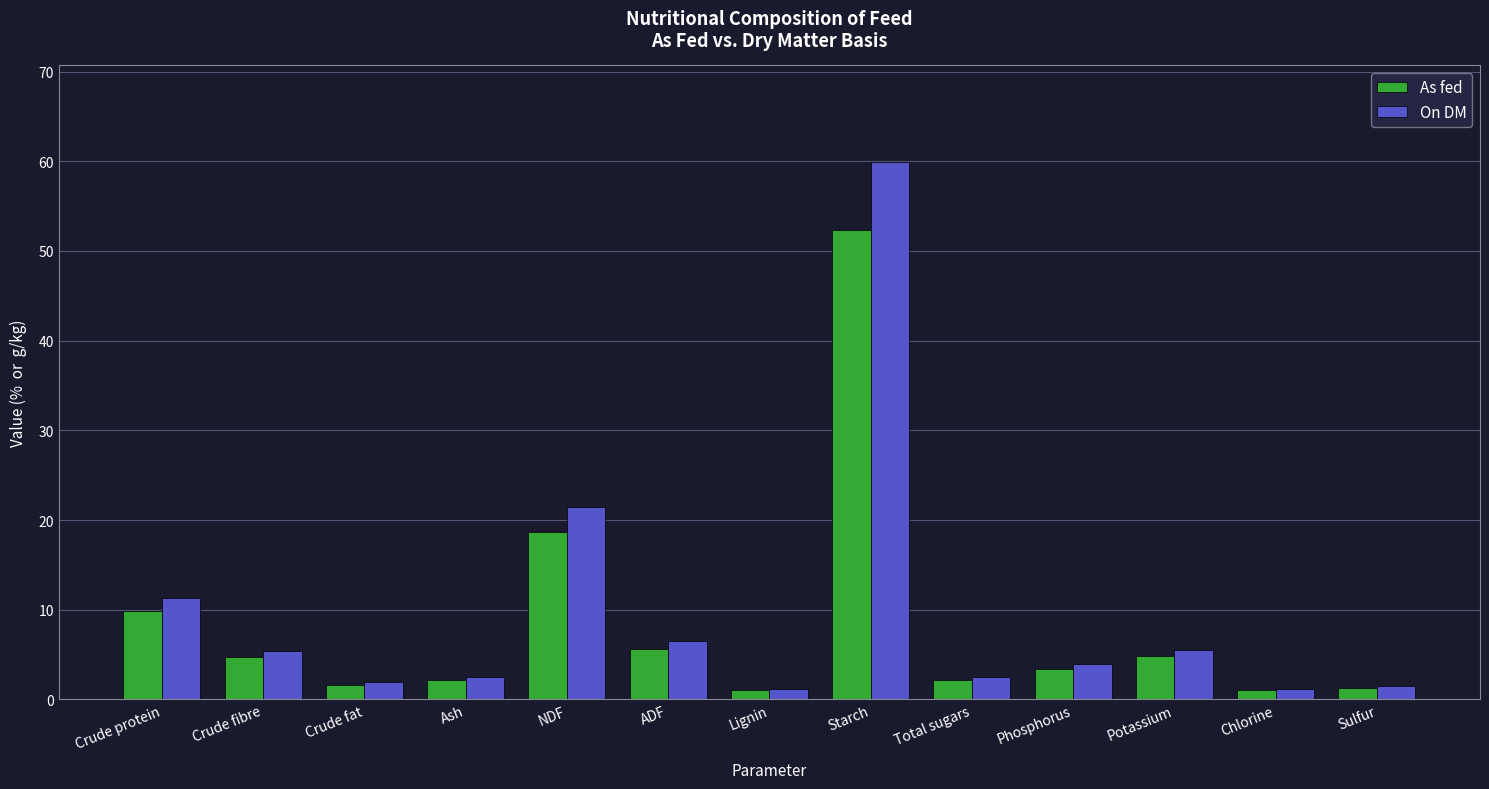

What is the lowest value of the On DM series?

1.2